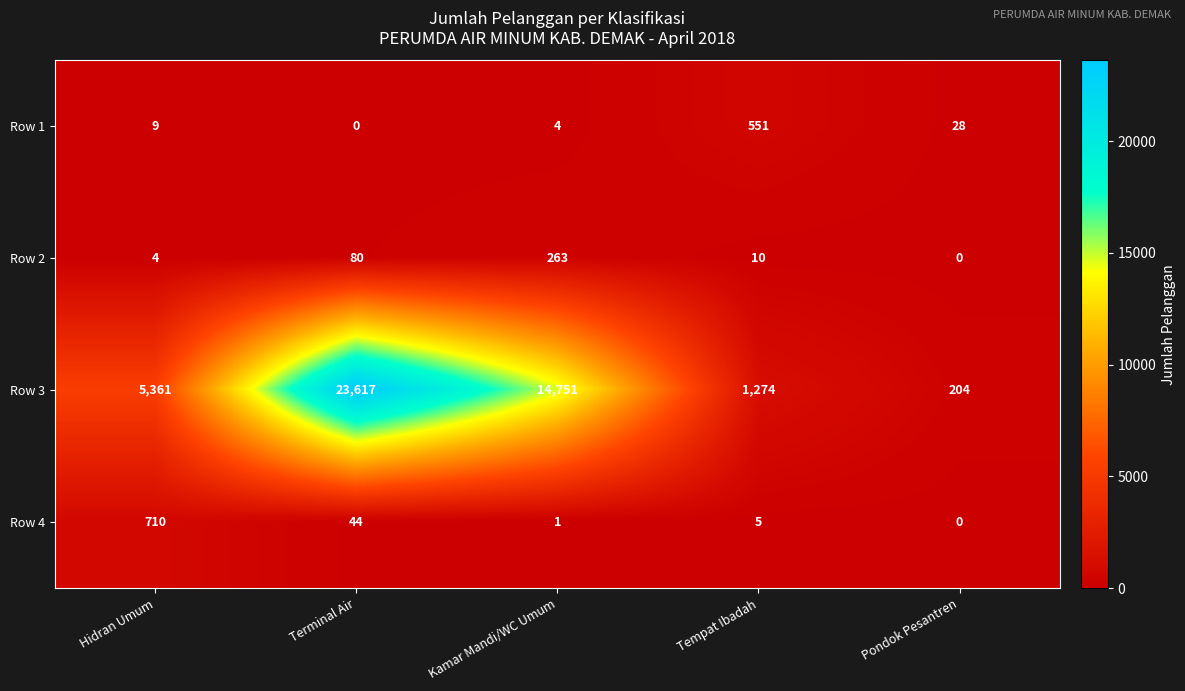

What is the average value of the Row 4 series?

152